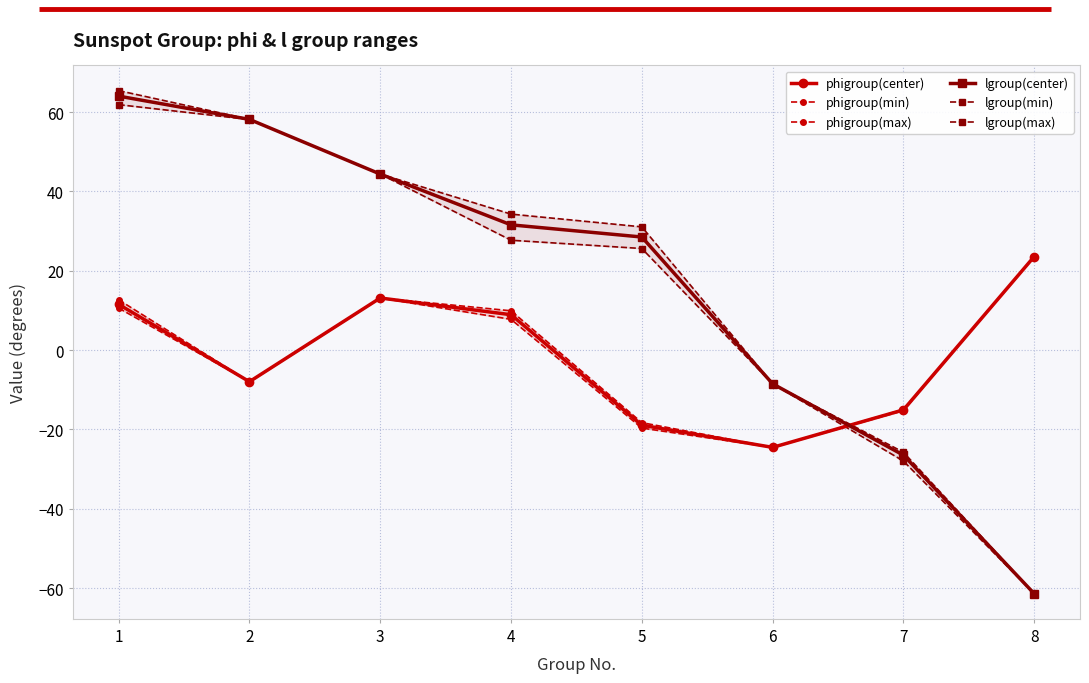

At which category is the sum across all series the highest?

1